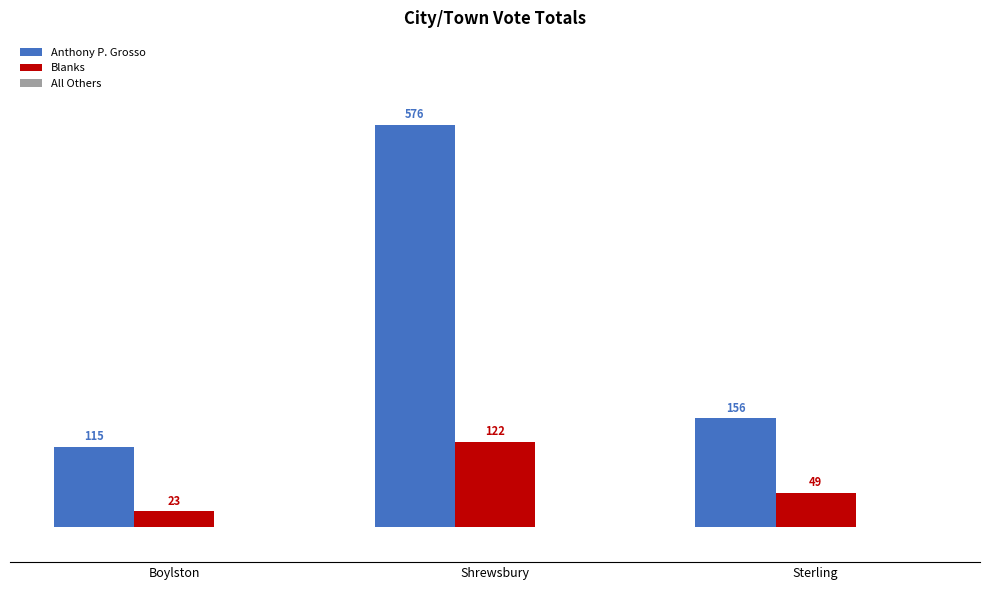

At which category is the sum across all series the highest?

Shrewsbury